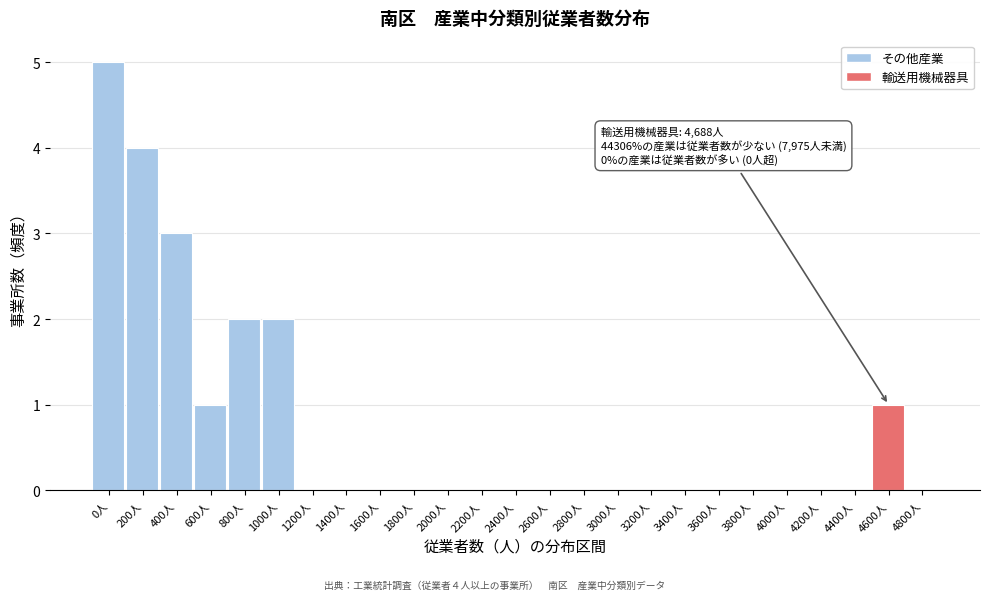

Reading right to left, transcribe all the data shown in this chart.

4800人=0	4600人=1	4400人=0	4200人=0	4000人=0	3800人=0	3600人=0	3400人=0	3200人=0	3000人=0	2800人=0	2600人=0	2400人=0	2200人=0	2000人=0	1800人=0	1600人=0	1400人=0	1200人=0	1000人=2	800人=2	600人=1	400人=3	200人=4	0人=5